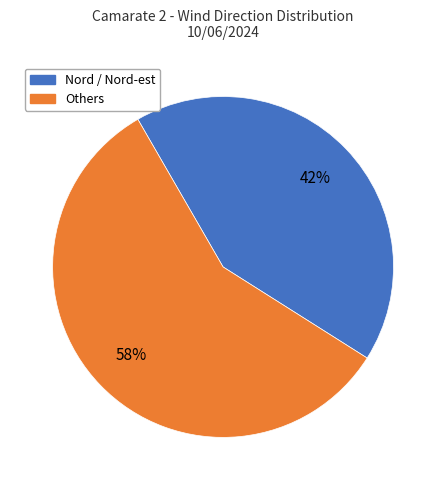

Is there a majority slice in this chart?

Yes